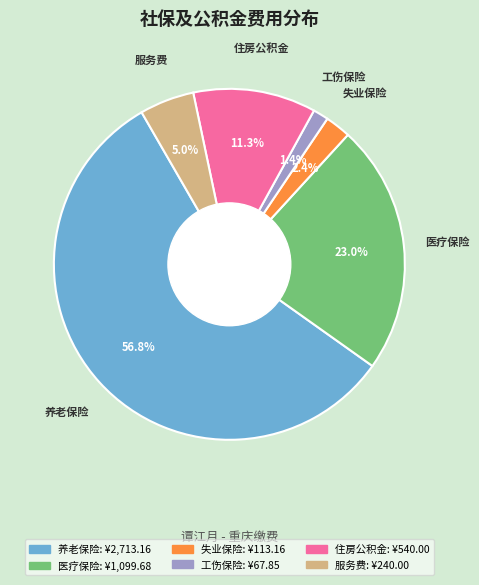

How many segments does this pie chart have?

6